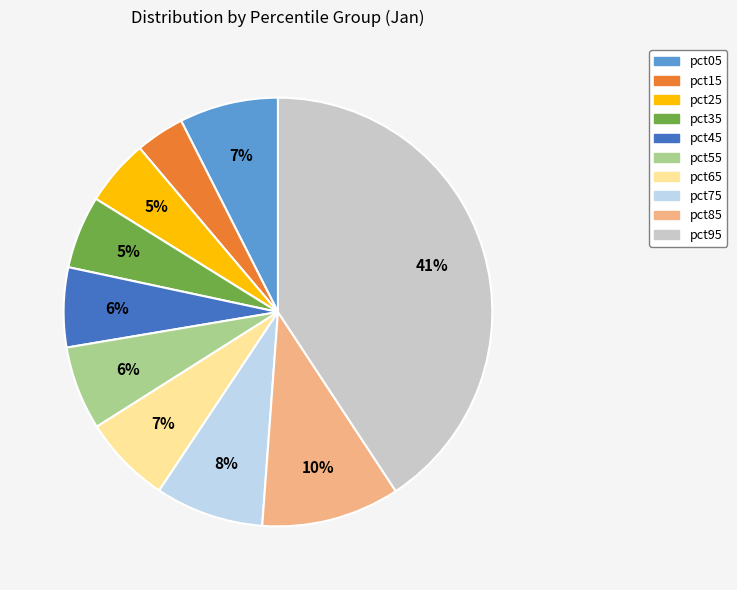

Is pct35 the majority of the pie?

No